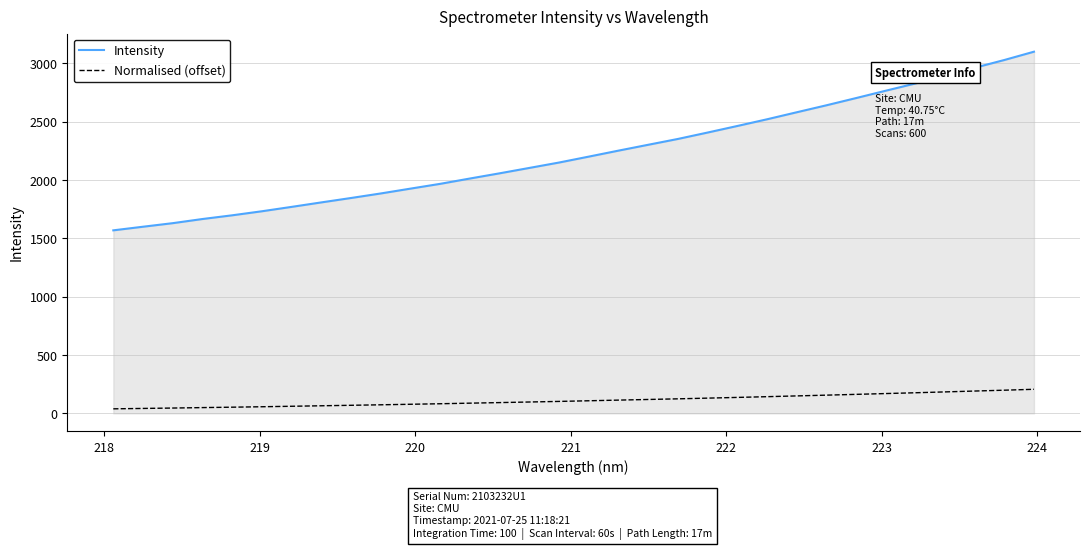

What is the difference between the maximum and minimum values in the Intensity series?

1531.2